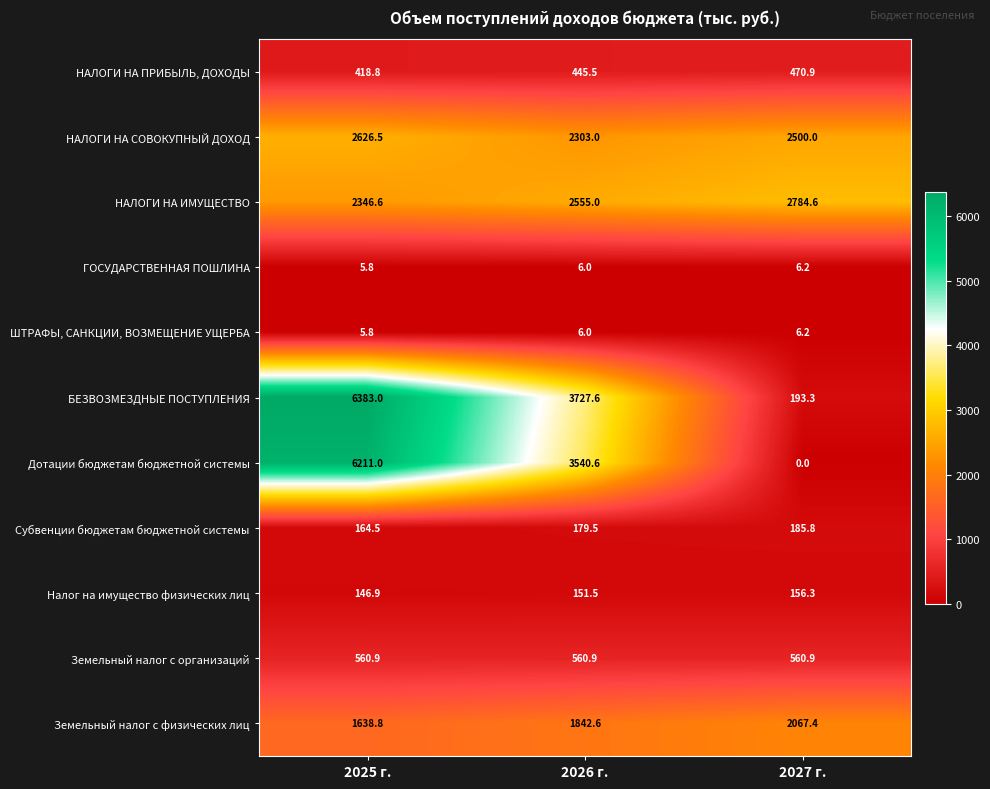

Count the number of categories in the chart.

3